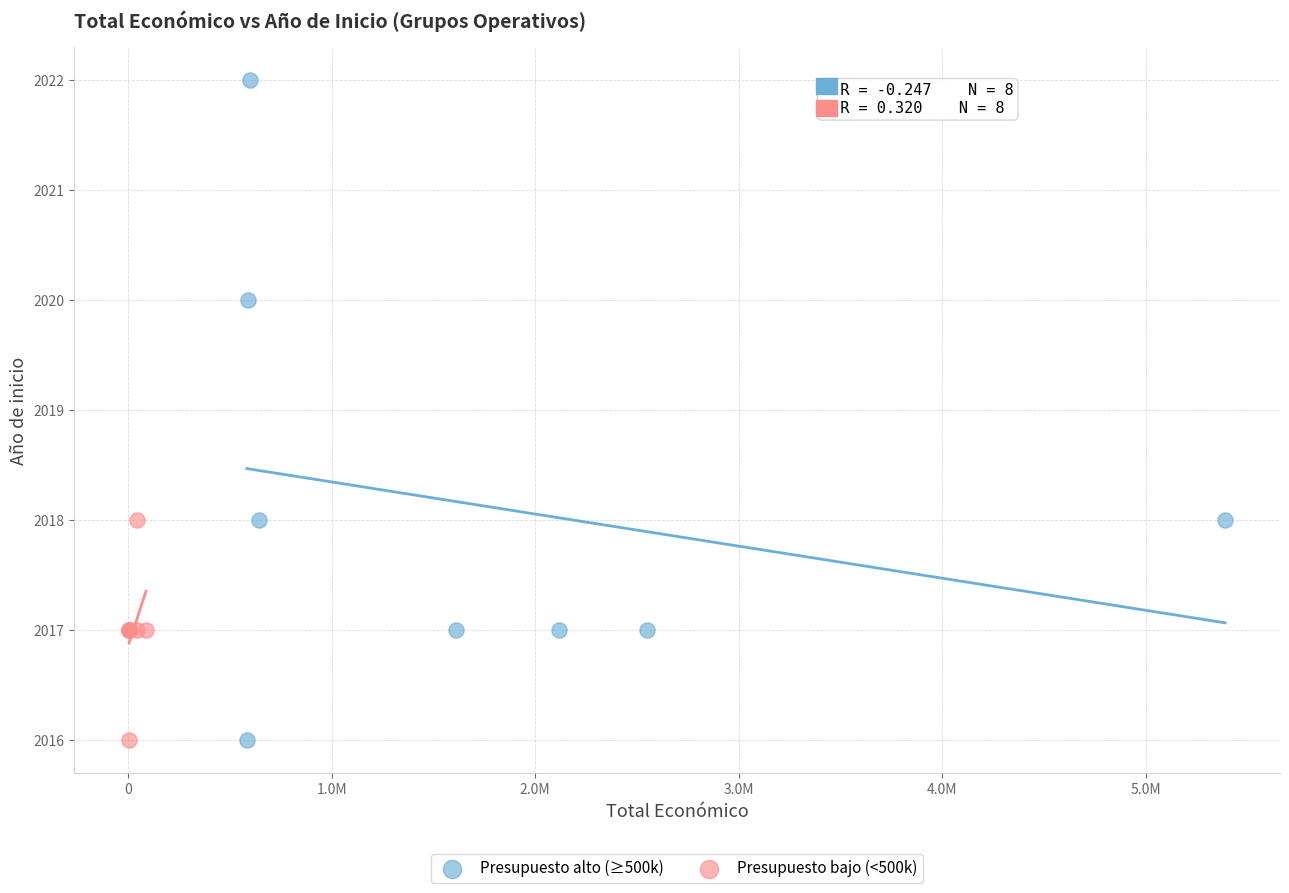

Which series contains the highest Y value?

Presupuesto alto (≥500k)